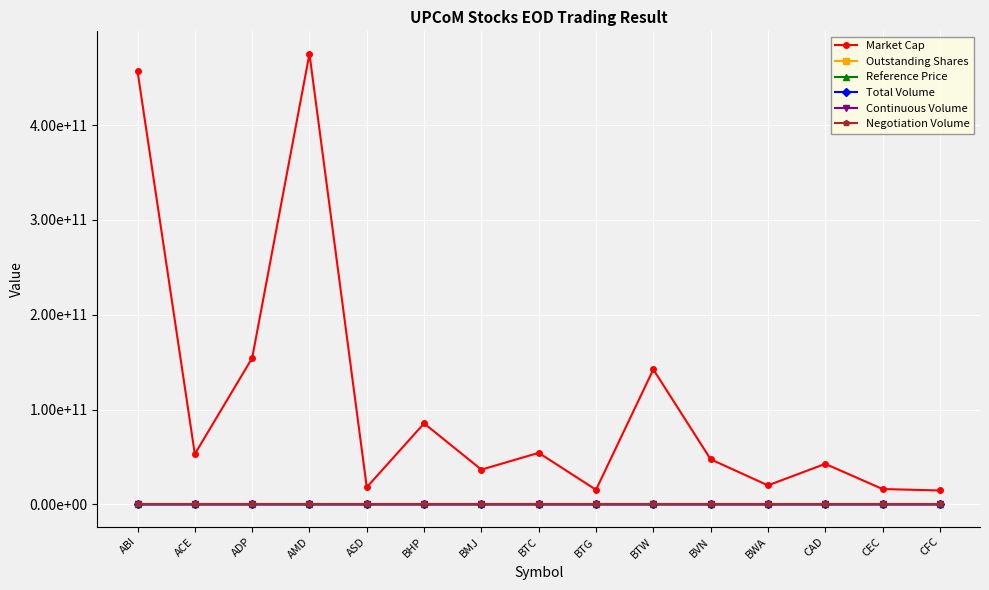

Is this an area chart (filled region under the line)?

No